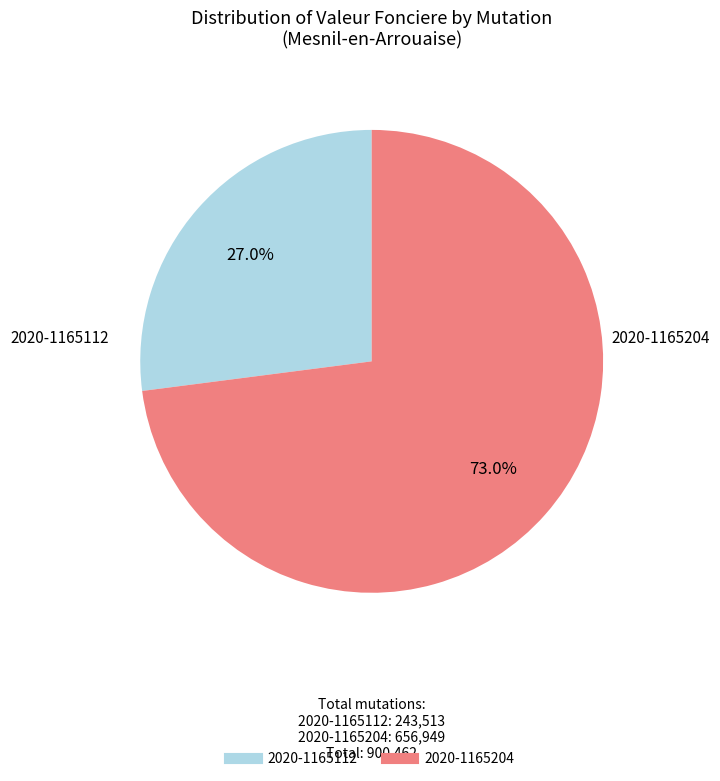

What is the ratio of the value at 2020-1165204 to the value at 2020-1165112?

2.7